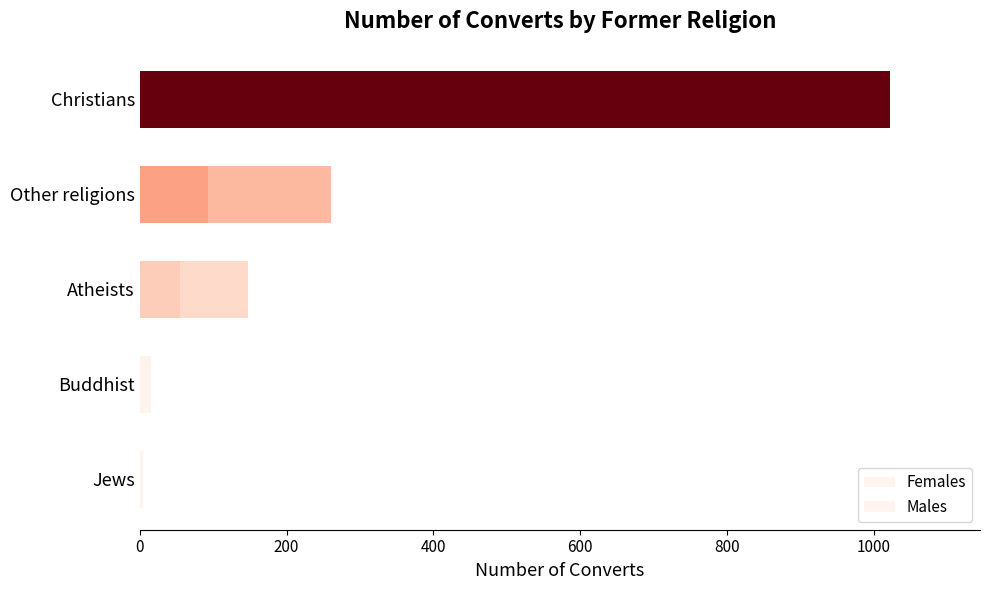

How many values in the Males series exceed 55?

2